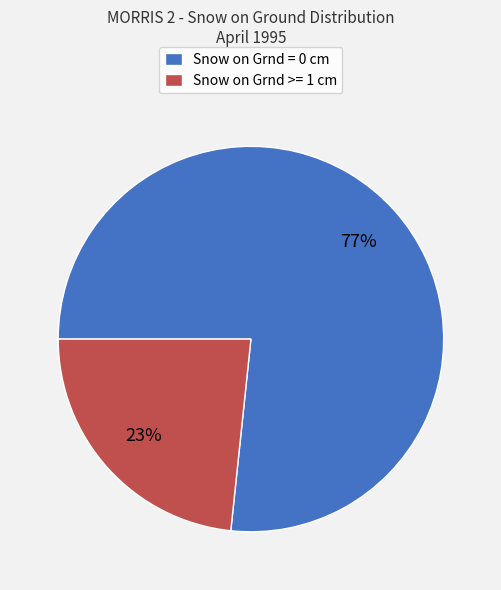

What is the ratio of the value at Snow on Grnd >= 1 cm to the value at Snow on Grnd = 0 cm?

0.3